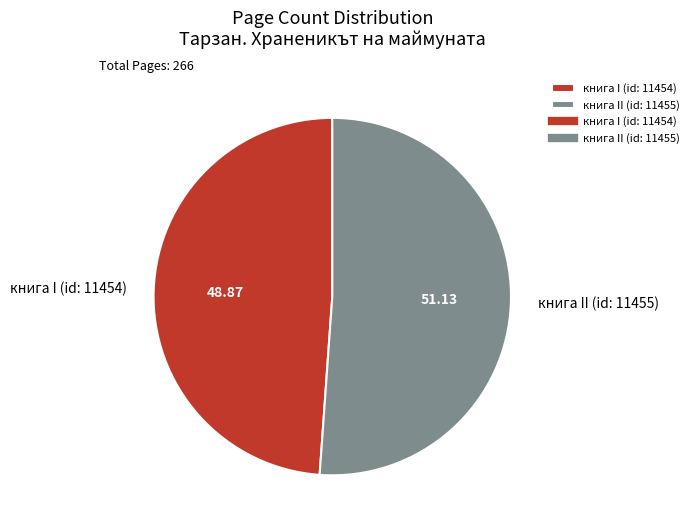

How many slices are in this pie chart?

2